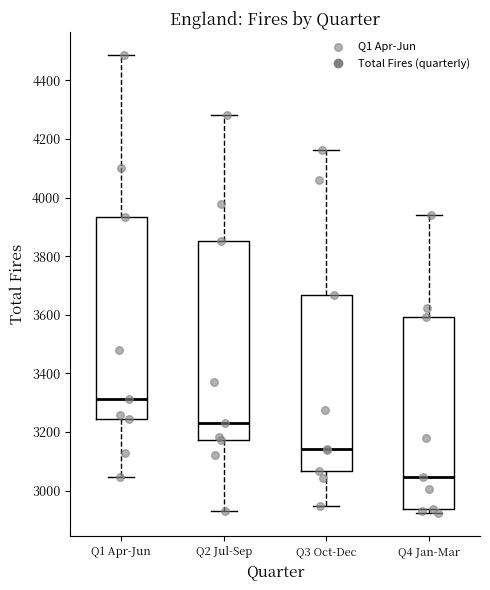

Reading left to right, read every box against the y-axis: the position of its median line, the range the box covers, and the ends of its whiskers. The values are not printed on the chart, so give them approximately, as read against the axis.

Q1 Apr-Jun: median 3320, box 3240 to 3940, whiskers 3040 to 4480
Q2 Jul-Sep: median 3240, box 3180 to 3860, whiskers 2940 to 4280
Q3 Oct-Dec: median 3140, box 3060 to 3660, whiskers 2940 to 4160
Q4 Jan-Mar: median 3040, box 2940 to 3600, whiskers 2920 to 3940